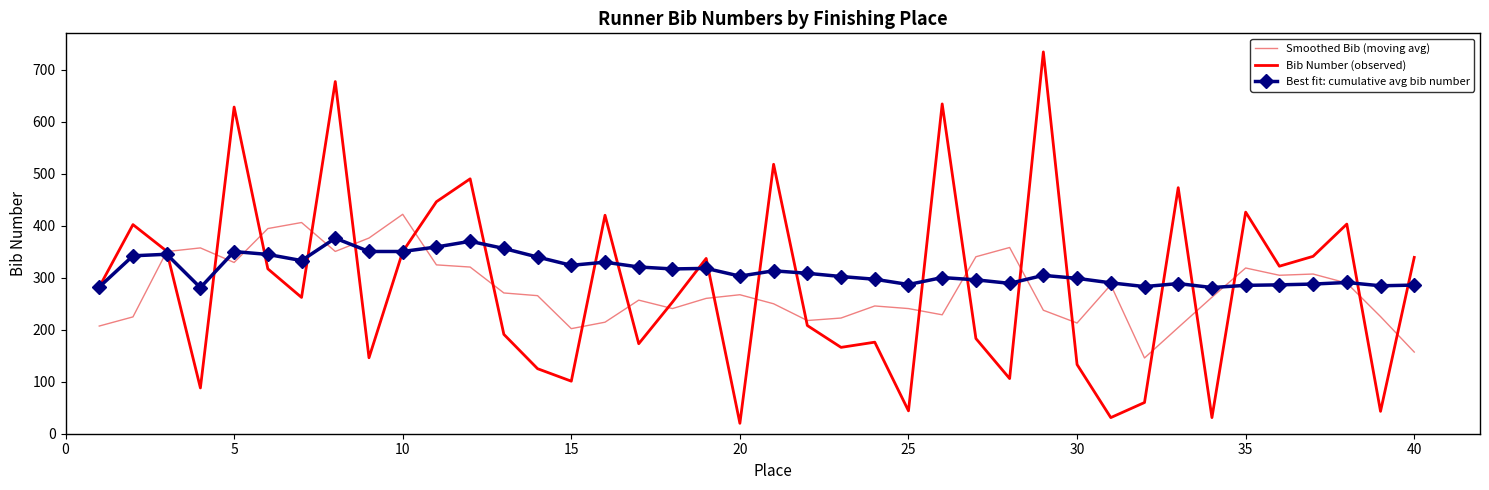

Count the number of data series in this chart.

3